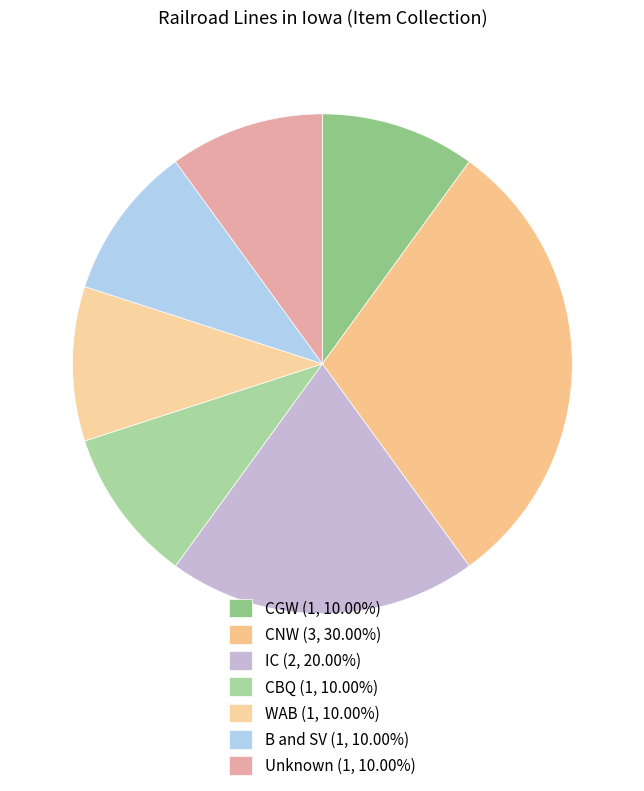

How many slices are in this pie chart?

7